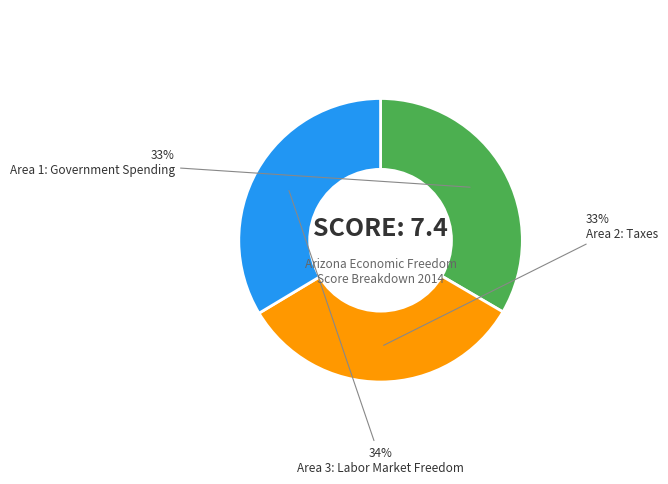

Is there a majority slice in this chart?

No